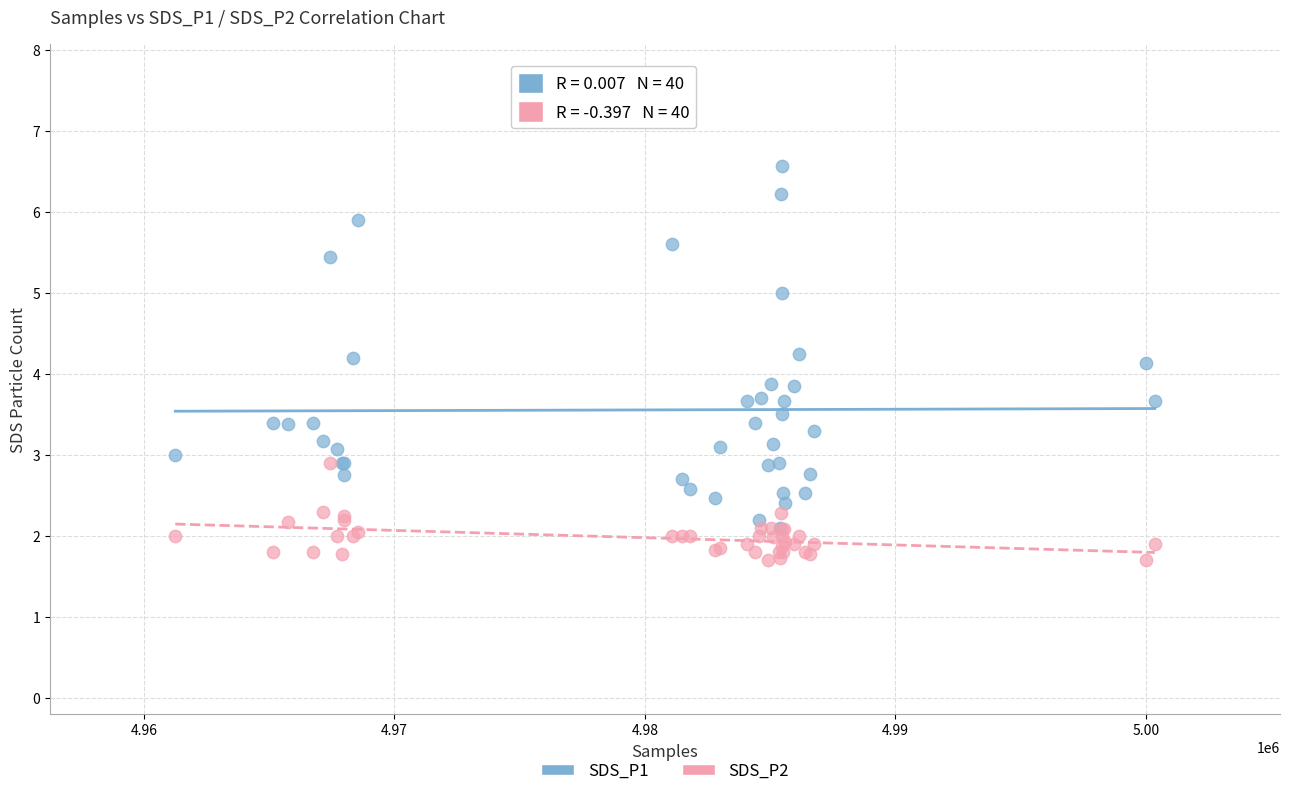

What are all the series names shown in the legend?

SDS_P1, SDS_P2